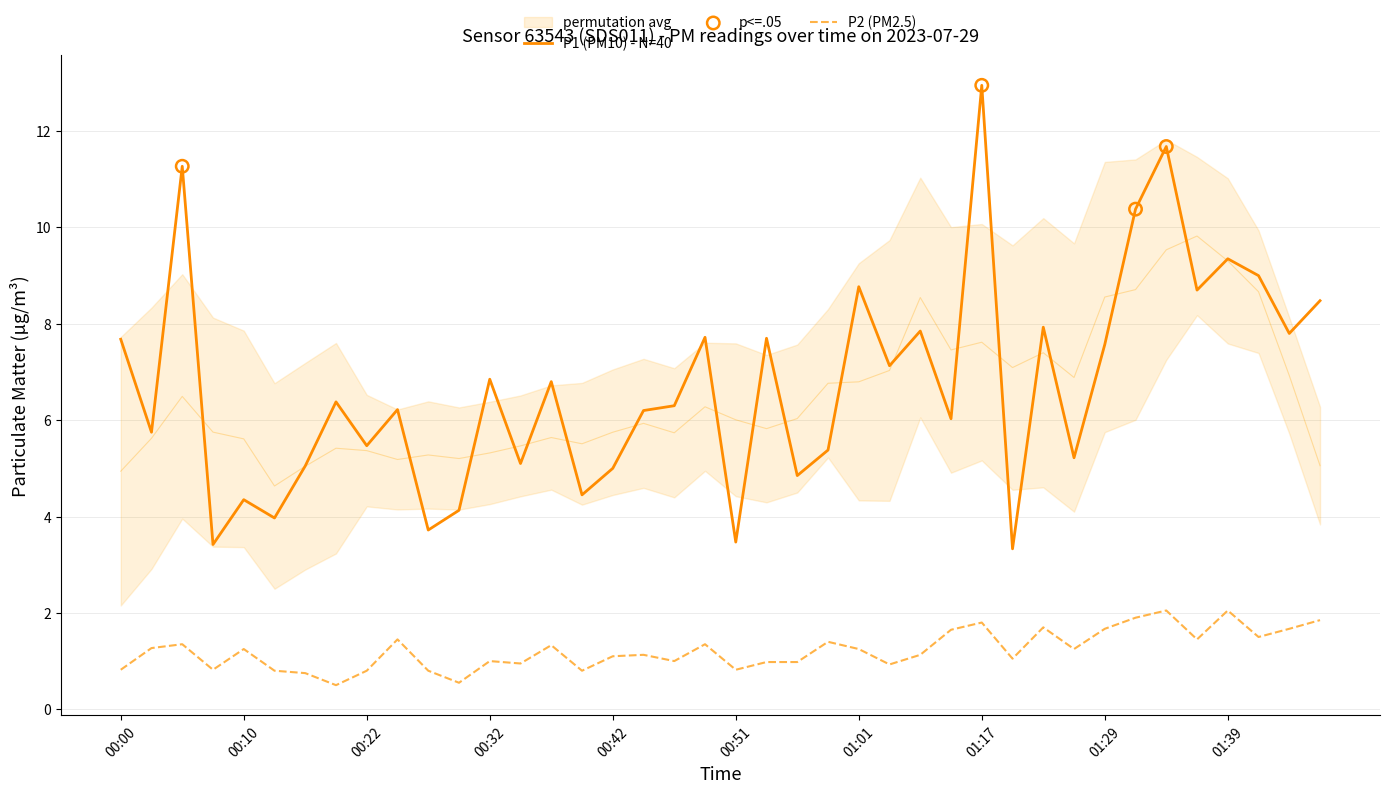

What is the total value across all series at 00:47?

7.3